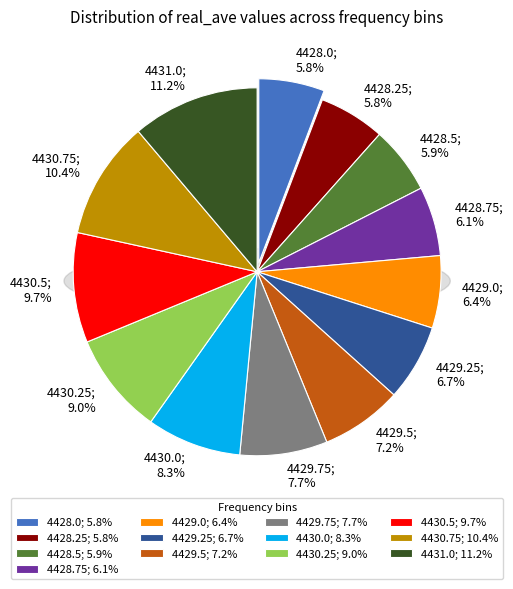

Does 4428.75 account for over 50% of the chart?

No